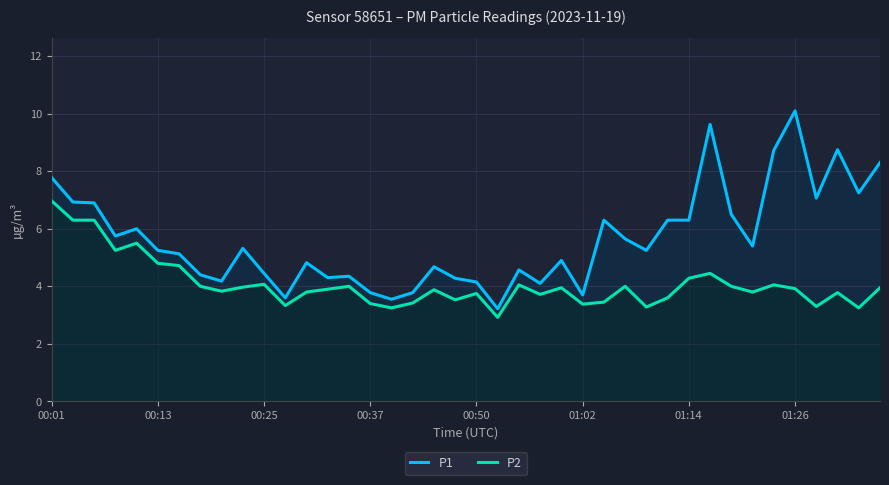

Which series has the largest range (max minus min)?

P1